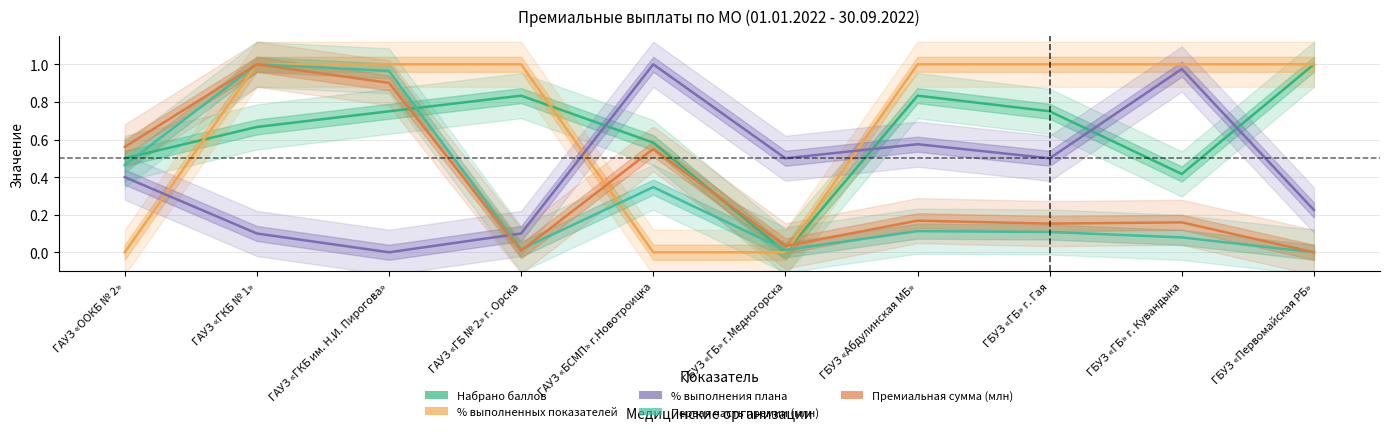

Between ГАУЗ «ГБ № 2» г. Орска and ГБУЗ «ГБ» г. Гая, which is larger?

ГАУЗ «ГБ № 2» г. Орска